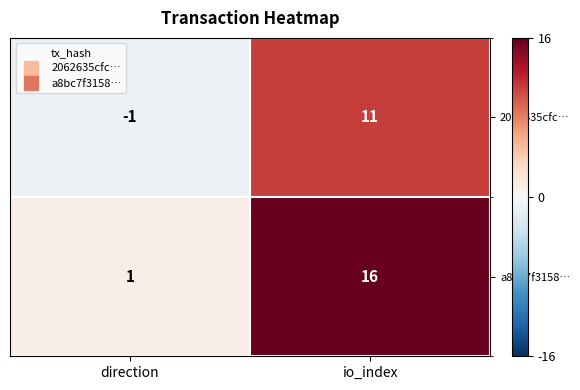

Where is 2062635cfc… nearest to the value 5?

direction